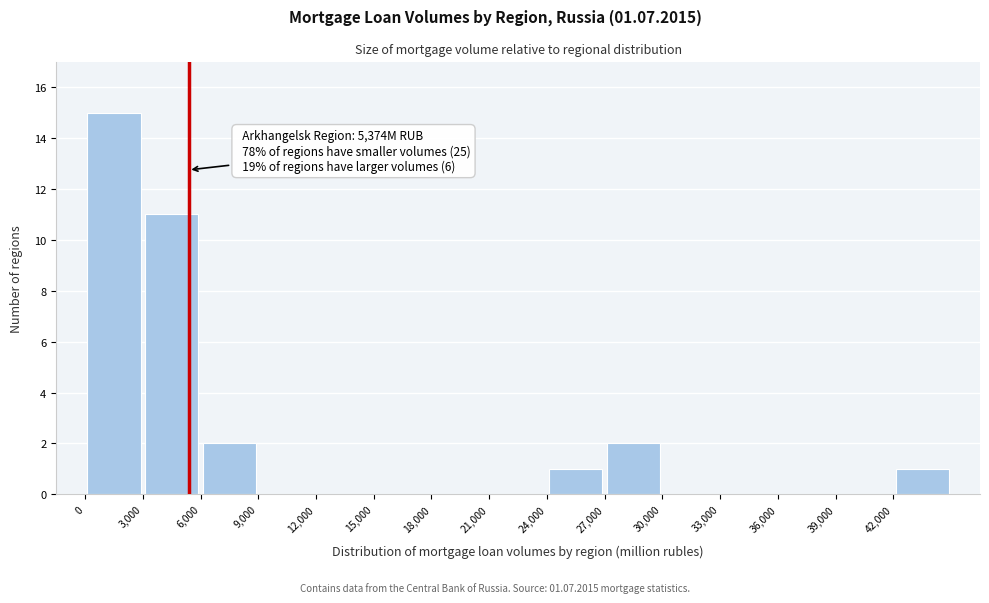

Over which range of the x-axis is the bar tallest?

0 to 3000